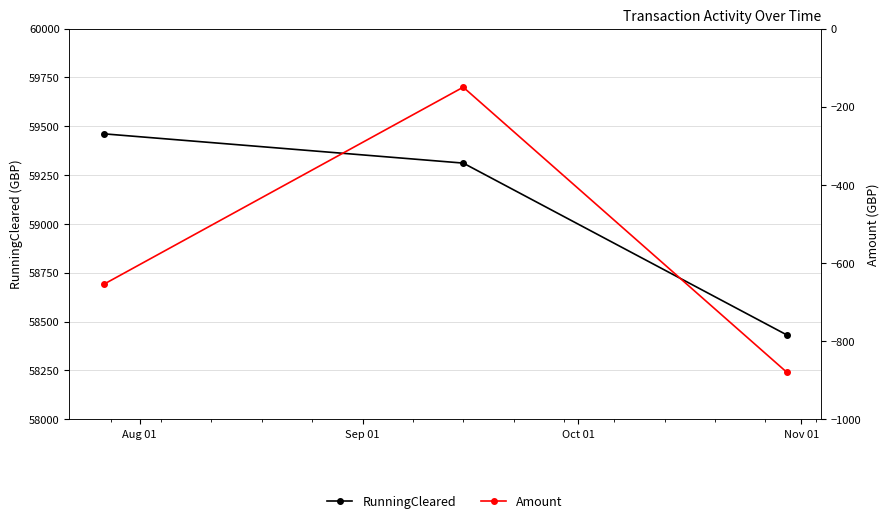

What is the total value across all series at Oct 01?

57551.3